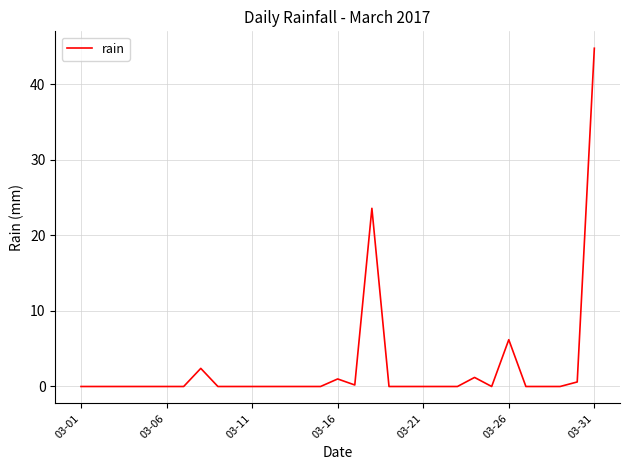

What is the maximum value shown in the chart?

44.8